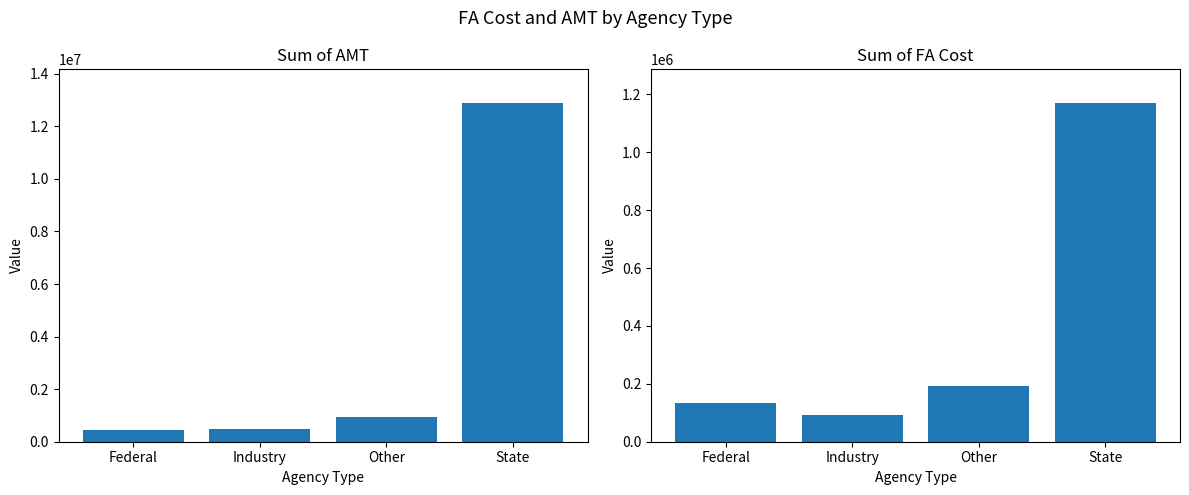

List the labels in order of Sum of FA Cost value, largest first.

State, Other, Federal, Industry